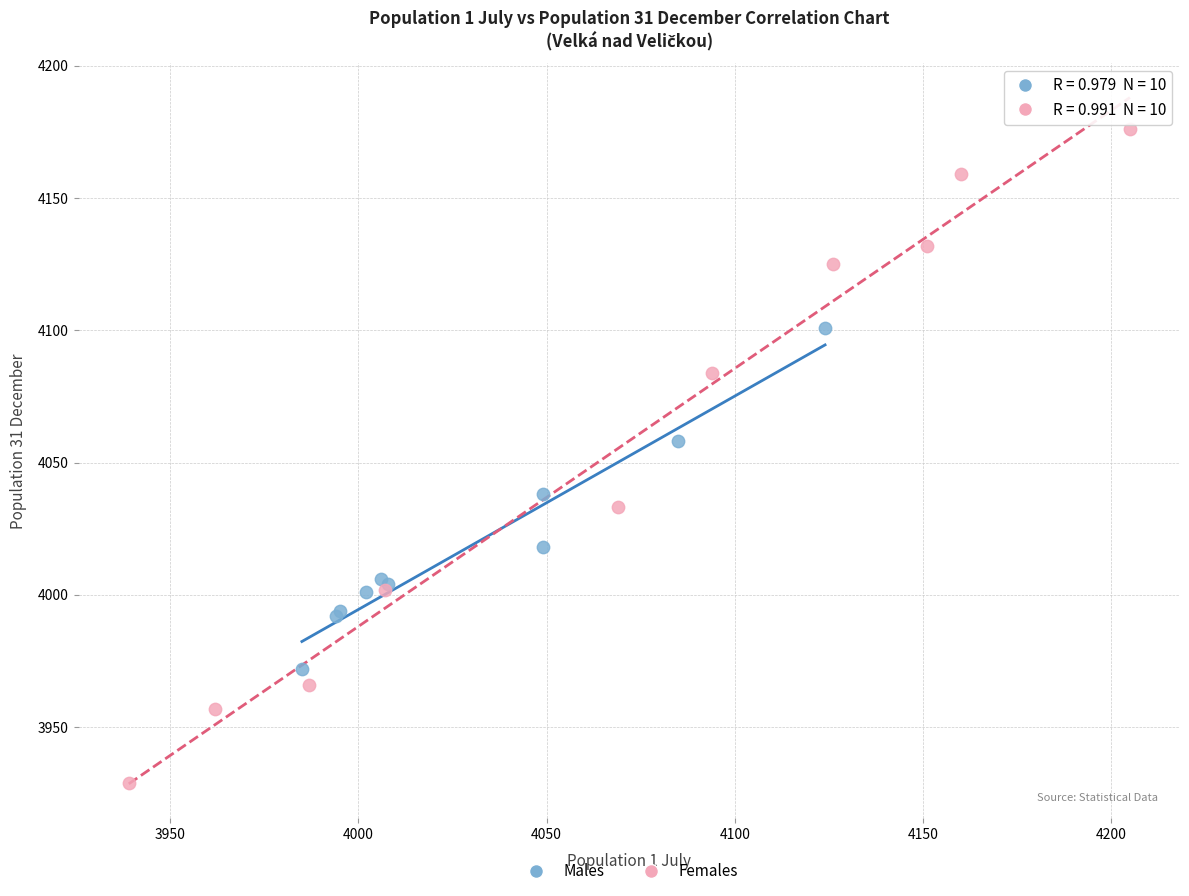

Which series has the widest spread of Y values?

Females